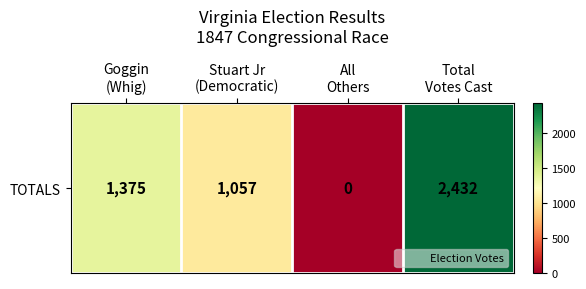

Reading right to left, extract all data points from this chart.

Total
Votes Cast=2432	All
Others=0	Stuart Jr
(Democratic)=1057	Goggin
(Whig)=1375